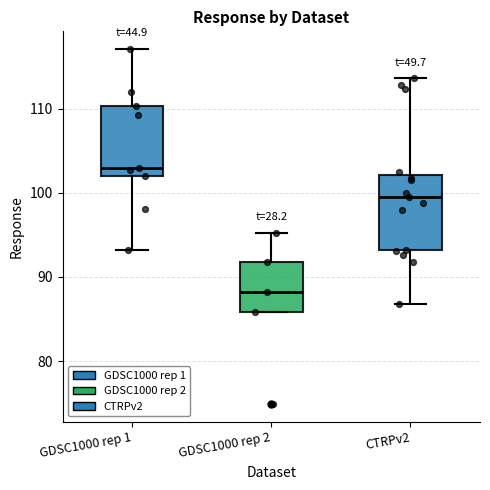

Reading left to right, transcribe this box plot: for each box, give where its median line is, the range the box spans, and where its two whiskers end, as read against the y-axis. The values are not printed on the chart, so give them approximately, as read against the axis.

GDSC1000 rep 1: median 103, box 102 to 110, whiskers 93 to 117
GDSC1000 rep 2: median 88, box 86 to 92, whiskers 86 to 95
CTRPv2: median 99, box 93 to 102, whiskers 87 to 114